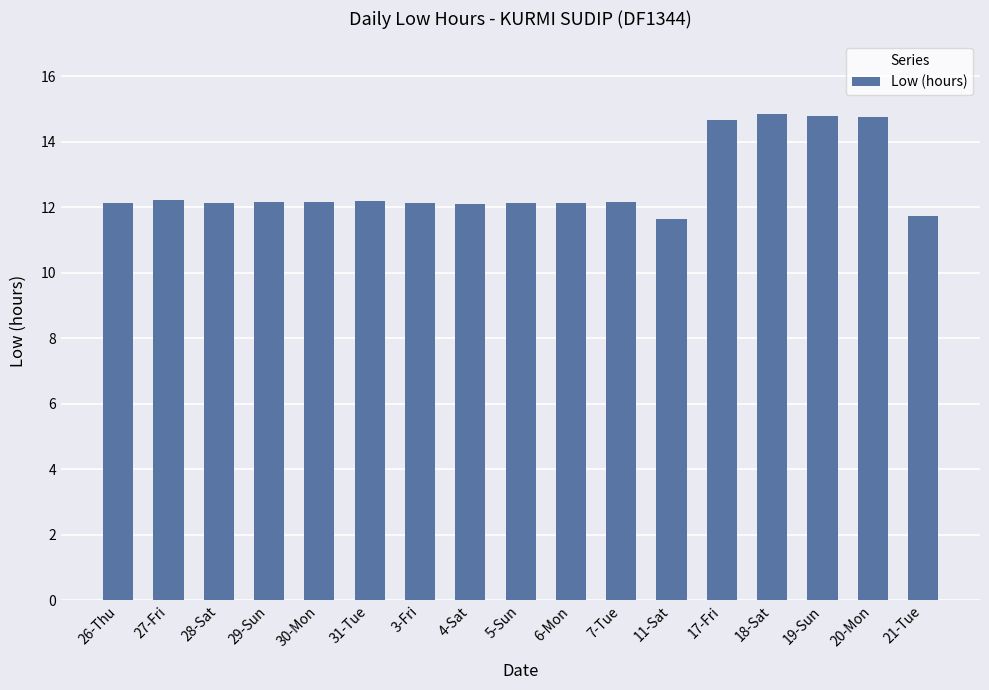

What is the sum of the values at 28-Sat and 31-Tue?

24.3